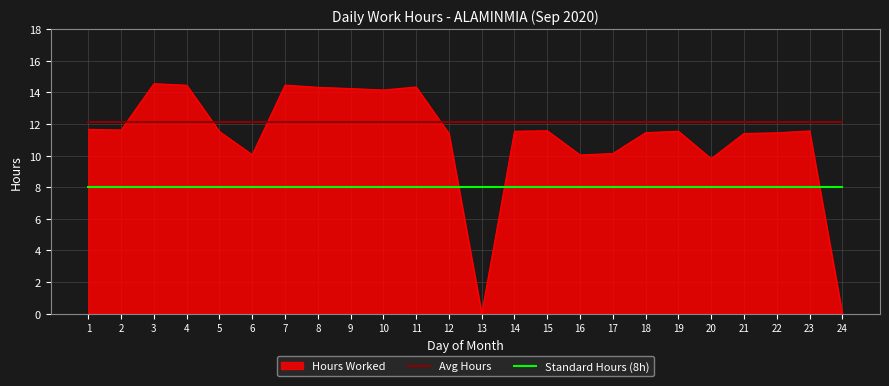

List the series in order of their peak value, lowest first.

Standard Hours (8h), Avg Hours, Hours Worked